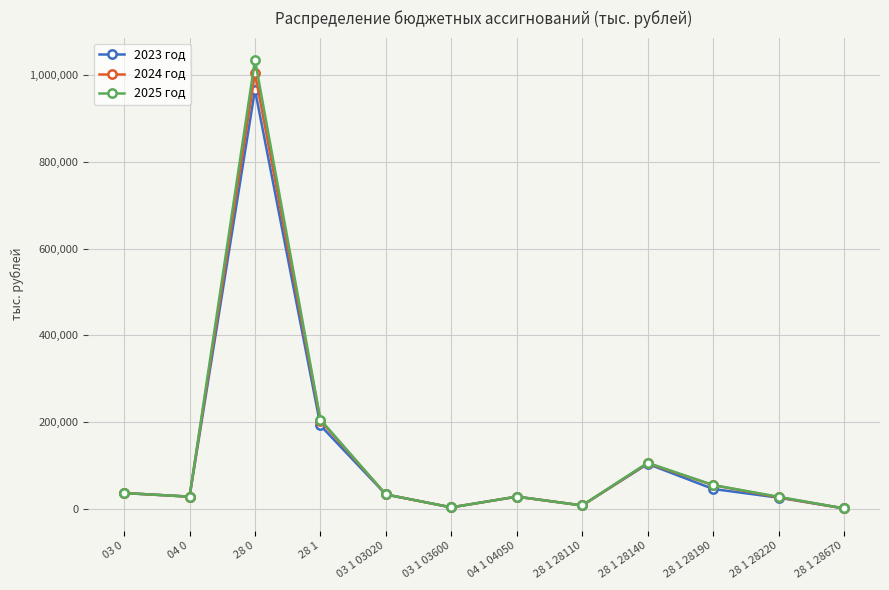

What position from the right is 28 1 28220?

2